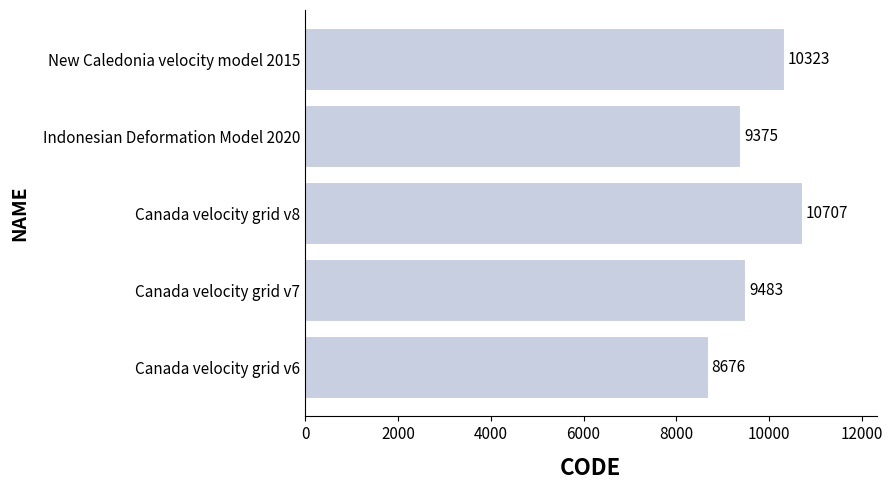

Does the chart contain stacked bars?

No